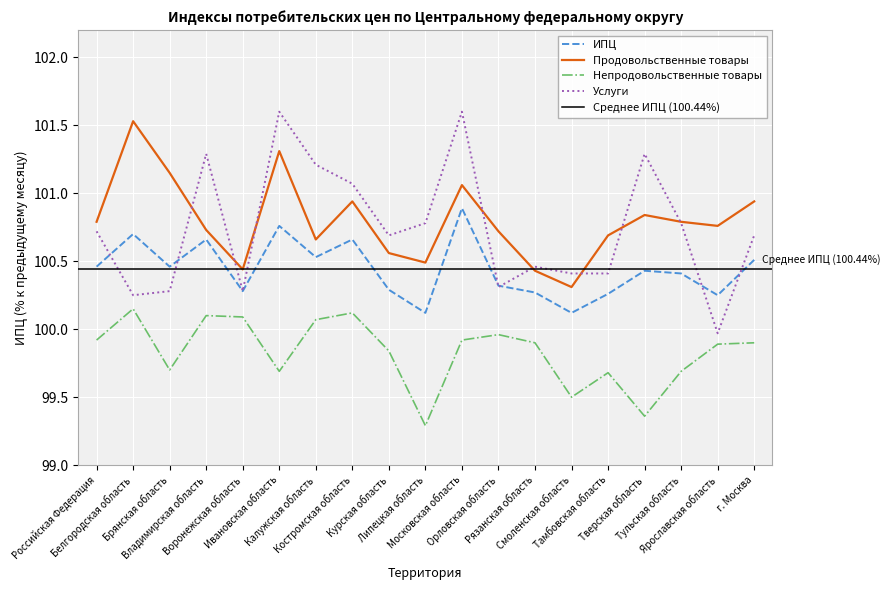

What is the label of the 15th point from the left?

Тамбовская область